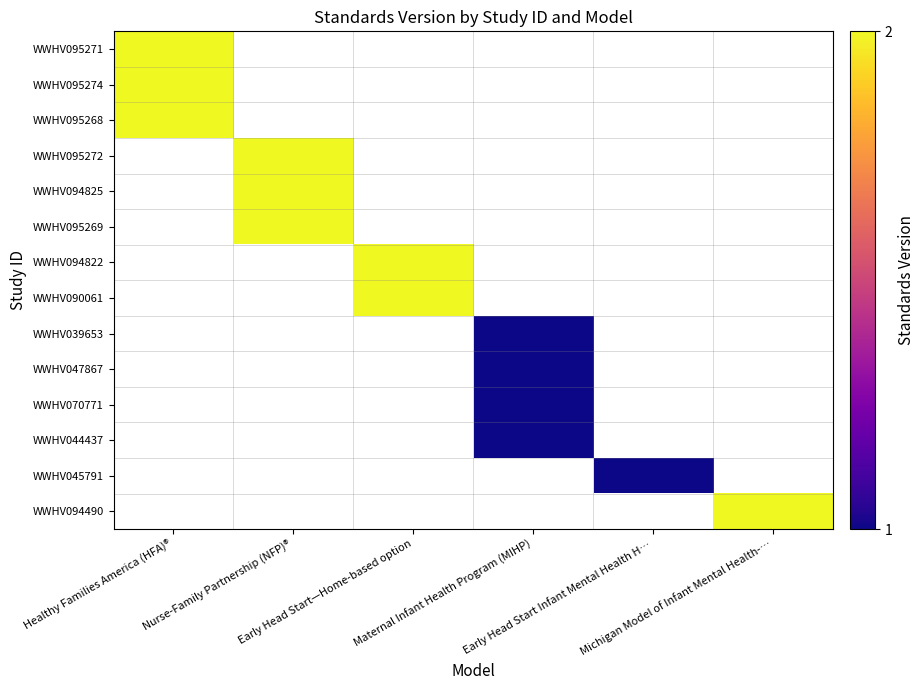

Reading left to right, what are all the values shown in this chart?

WWHV095271: Healthy Families America (HFA)®=2	Nurse-Family Partnership (NFP)®=0	Early Head Start—Home-based option=0	Maternal Infant Health Program (MIHP)=0	Early Head Start Infant Mental Health H…=0	Michigan Model of Infant Mental Health-…=0
WWHV095274: Healthy Families America (HFA)®=2	Nurse-Family Partnership (NFP)®=0	Early Head Start—Home-based option=0	Maternal Infant Health Program (MIHP)=0	Early Head Start Infant Mental Health H…=0	Michigan Model of Infant Mental Health-…=0
WWHV095268: Healthy Families America (HFA)®=2	Nurse-Family Partnership (NFP)®=0	Early Head Start—Home-based option=0	Maternal Infant Health Program (MIHP)=0	Early Head Start Infant Mental Health H…=0	Michigan Model of Infant Mental Health-…=0
WWHV095272: Healthy Families America (HFA)®=0	Nurse-Family Partnership (NFP)®=2	Early Head Start—Home-based option=0	Maternal Infant Health Program (MIHP)=0	Early Head Start Infant Mental Health H…=0	Michigan Model of Infant Mental Health-…=0
WWHV094825: Healthy Families America (HFA)®=0	Nurse-Family Partnership (NFP)®=2	Early Head Start—Home-based option=0	Maternal Infant Health Program (MIHP)=0	Early Head Start Infant Mental Health H…=0	Michigan Model of Infant Mental Health-…=0
WWHV095269: Healthy Families America (HFA)®=0	Nurse-Family Partnership (NFP)®=2	Early Head Start—Home-based option=0	Maternal Infant Health Program (MIHP)=0	Early Head Start Infant Mental Health H…=0	Michigan Model of Infant Mental Health-…=0
WWHV094822: Healthy Families America (HFA)®=0	Nurse-Family Partnership (NFP)®=0	Early Head Start—Home-based option=2	Maternal Infant Health Program (MIHP)=0	Early Head Start Infant Mental Health H…=0	Michigan Model of Infant Mental Health-…=0
WWHV090061: Healthy Families America (HFA)®=0	Nurse-Family Partnership (NFP)®=0	Early Head Start—Home-based option=2	Maternal Infant Health Program (MIHP)=0	Early Head Start Infant Mental Health H…=0	Michigan Model of Infant Mental Health-…=0
WWHV039653: Healthy Families America (HFA)®=0	Nurse-Family Partnership (NFP)®=0	Early Head Start—Home-based option=0	Maternal Infant Health Program (MIHP)=1	Early Head Start Infant Mental Health H…=0	Michigan Model of Infant Mental Health-…=0
WWHV047867: Healthy Families America (HFA)®=0	Nurse-Family Partnership (NFP)®=0	Early Head Start—Home-based option=0	Maternal Infant Health Program (MIHP)=1	Early Head Start Infant Mental Health H…=0	Michigan Model of Infant Mental Health-…=0
WWHV070771: Healthy Families America (HFA)®=0	Nurse-Family Partnership (NFP)®=0	Early Head Start—Home-based option=0	Maternal Infant Health Program (MIHP)=1	Early Head Start Infant Mental Health H…=0	Michigan Model of Infant Mental Health-…=0
WWHV044437: Healthy Families America (HFA)®=0	Nurse-Family Partnership (NFP)®=0	Early Head Start—Home-based option=0	Maternal Infant Health Program (MIHP)=1	Early Head Start Infant Mental Health H…=0	Michigan Model of Infant Mental Health-…=0
WWHV045791: Healthy Families America (HFA)®=0	Nurse-Family Partnership (NFP)®=0	Early Head Start—Home-based option=0	Maternal Infant Health Program (MIHP)=0	Early Head Start Infant Mental Health H…=1	Michigan Model of Infant Mental Health-…=0
WWHV094490: Healthy Families America (HFA)®=0	Nurse-Family Partnership (NFP)®=0	Early Head Start—Home-based option=0	Maternal Infant Health Program (MIHP)=0	Early Head Start Infant Mental Health H…=0	Michigan Model of Infant Mental Health-…=2